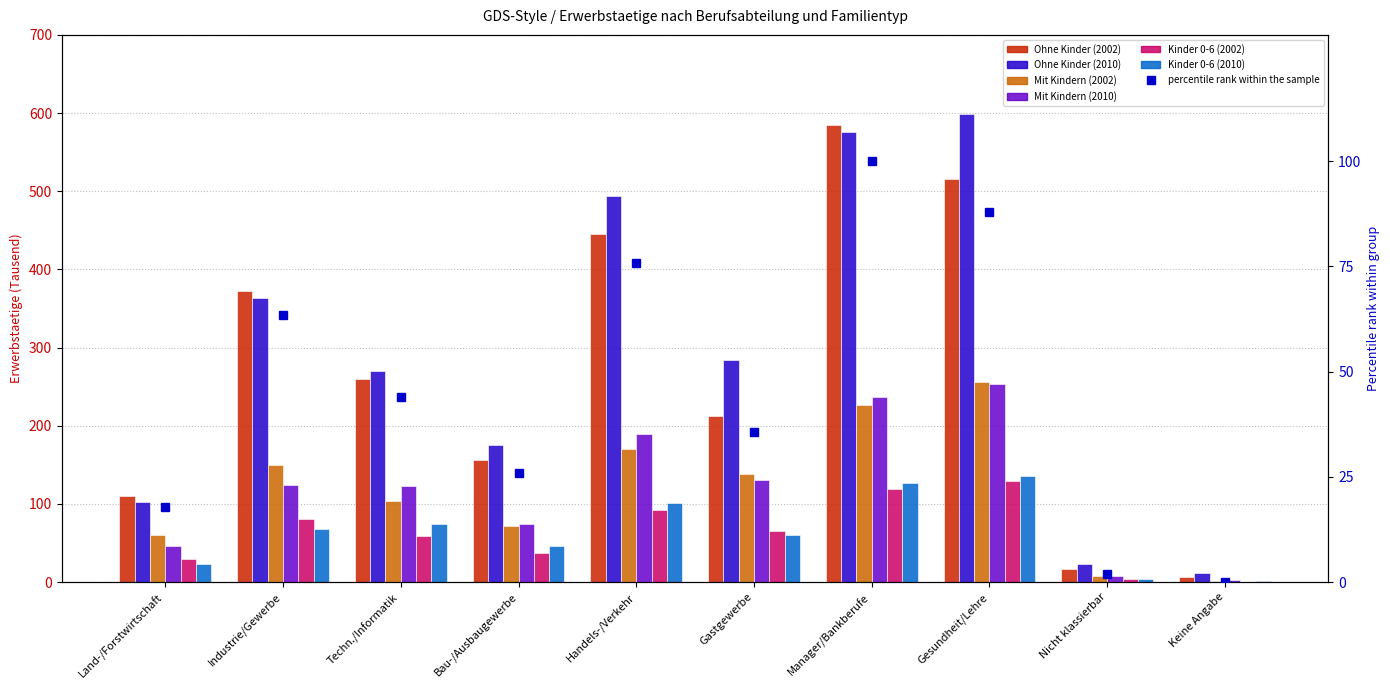

What is the difference between the highest and lowest values at Gesundheit/Lehre?

511.2